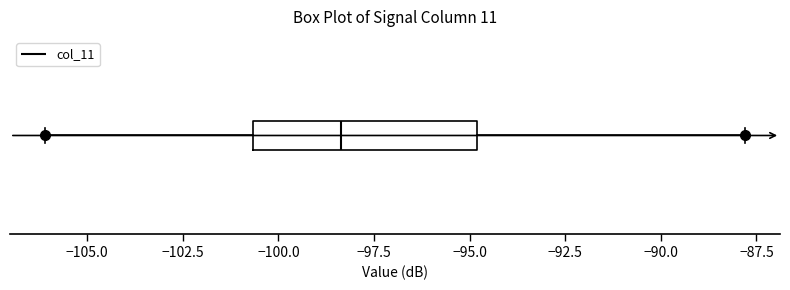

Where does the median line of the box sit on the x-axis? The values are not printed on the chart, so give them approximately, as read against the axis.

-98.5